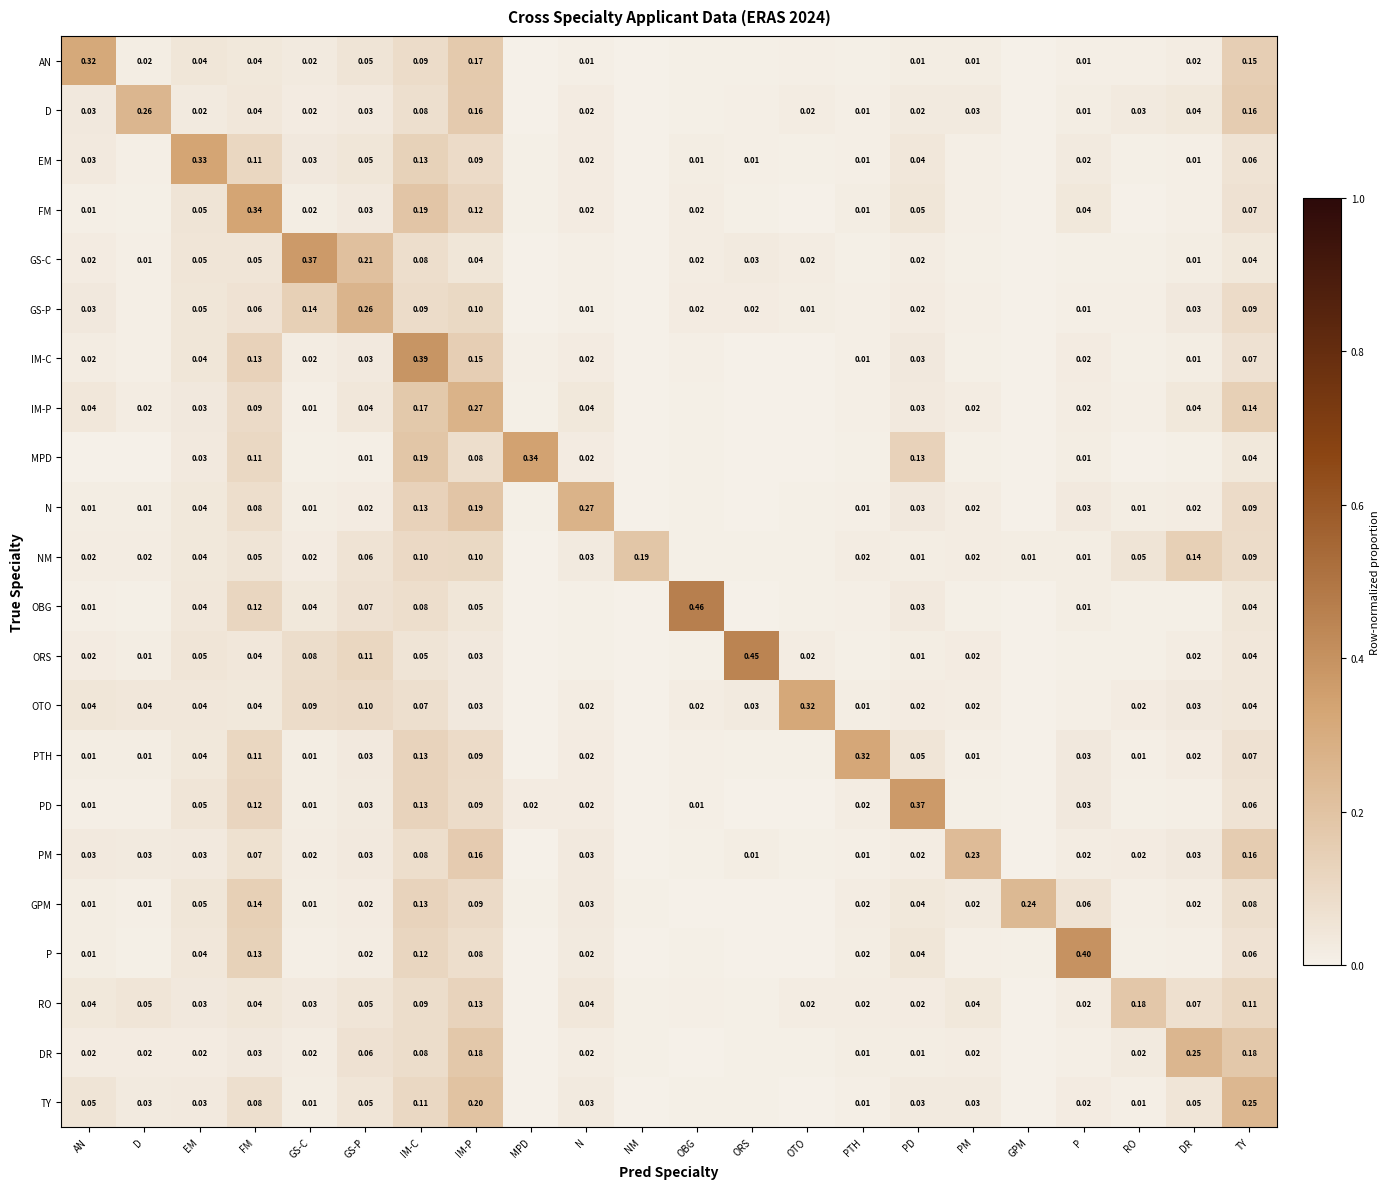

Which series changed the most between GS-P and IM-C?

IM-C